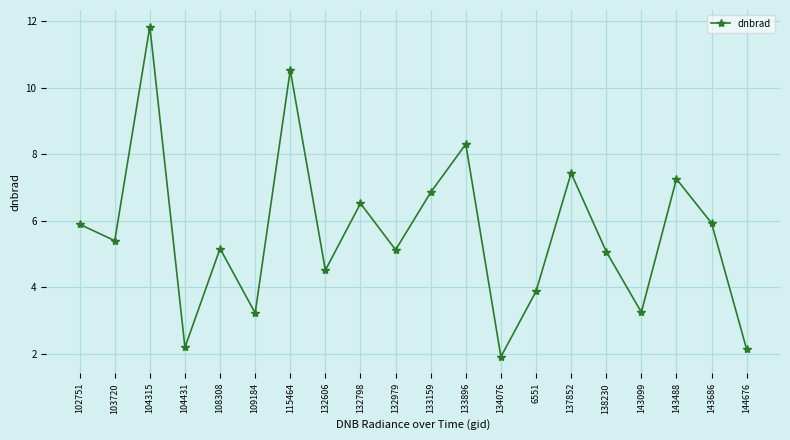

What is the sum of the values at 132798 and 115464?

17.1